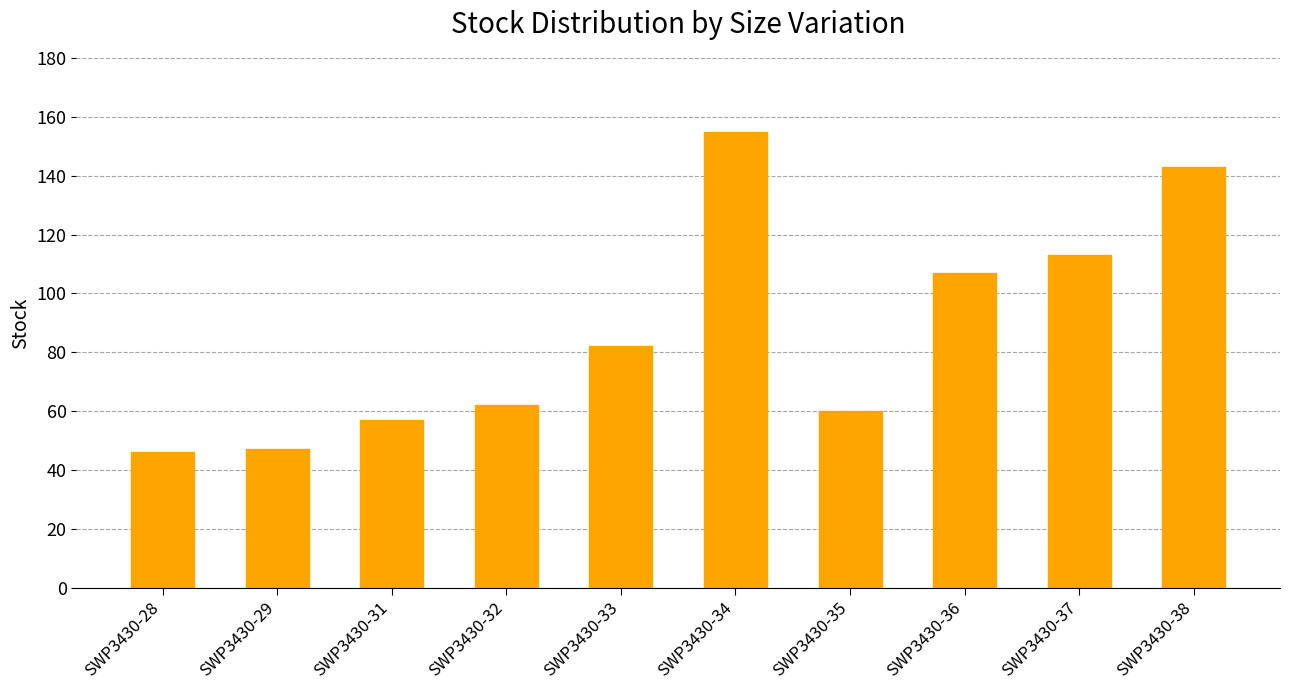

Is it true that the value at SWP3430-28 is 46?

True